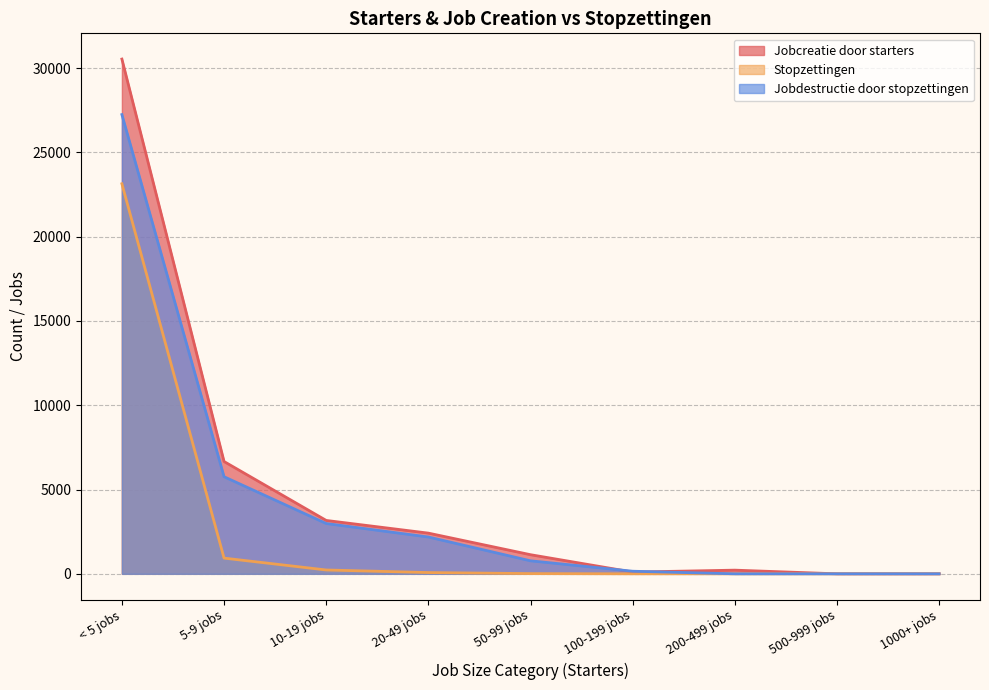

What is the difference between the maximum and minimum values in the Jobdestructie door stopzettingen series?

27244